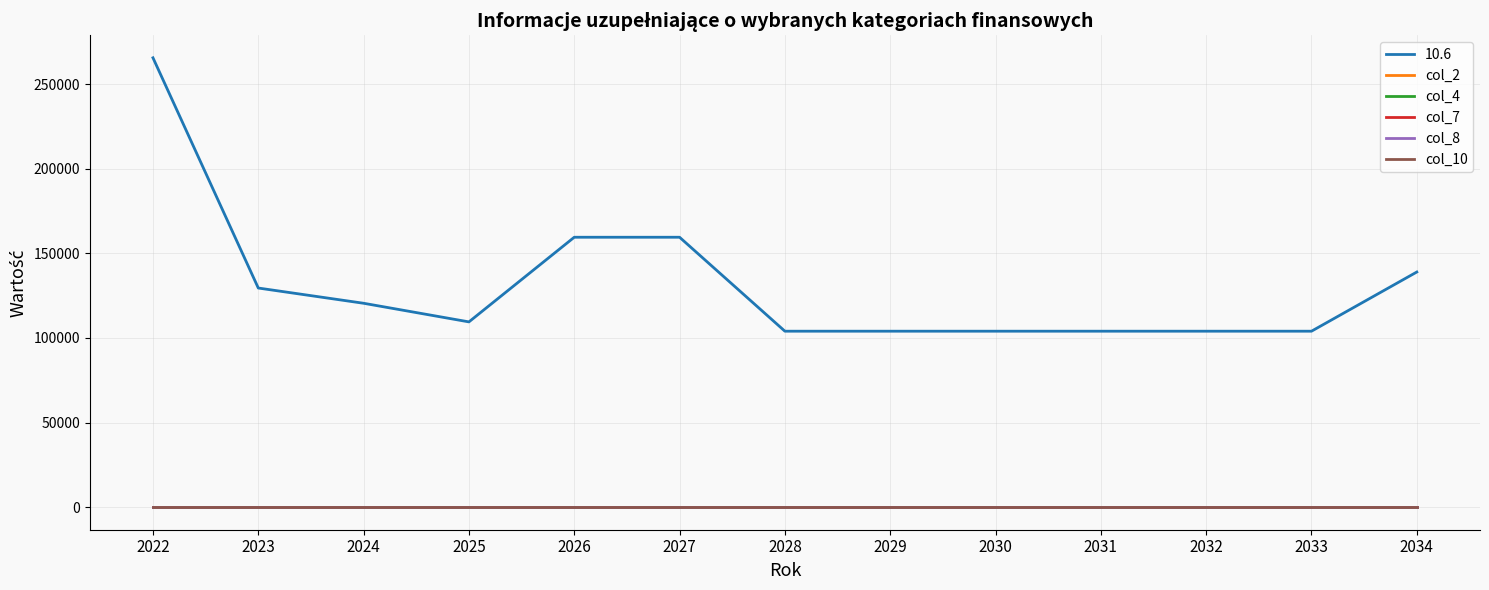

Is it true that col_2 equals 0 at 2024?

True